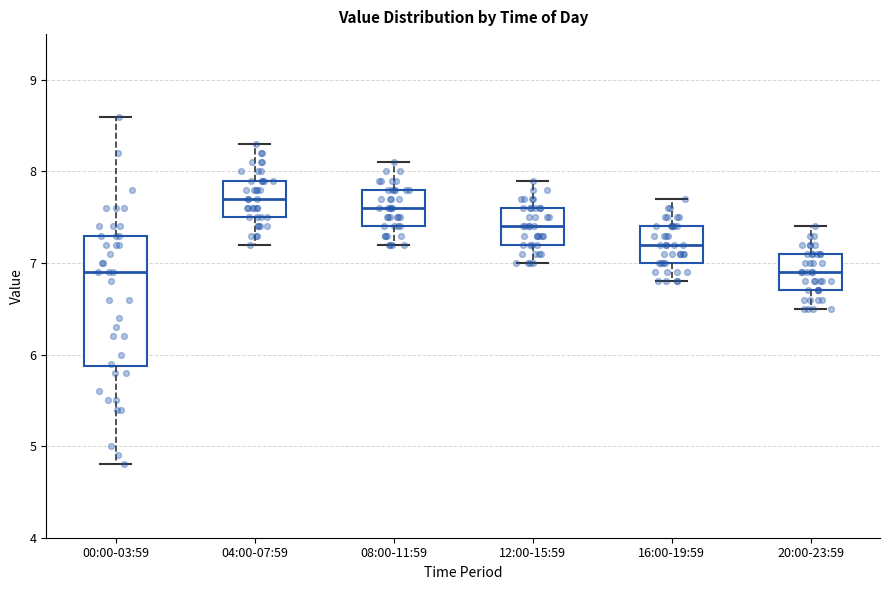

Where is the lower edge of the box for 04:00-07:59 on the y-axis? The values are not printed on the chart, so give them approximately, as read against the axis.

7.5